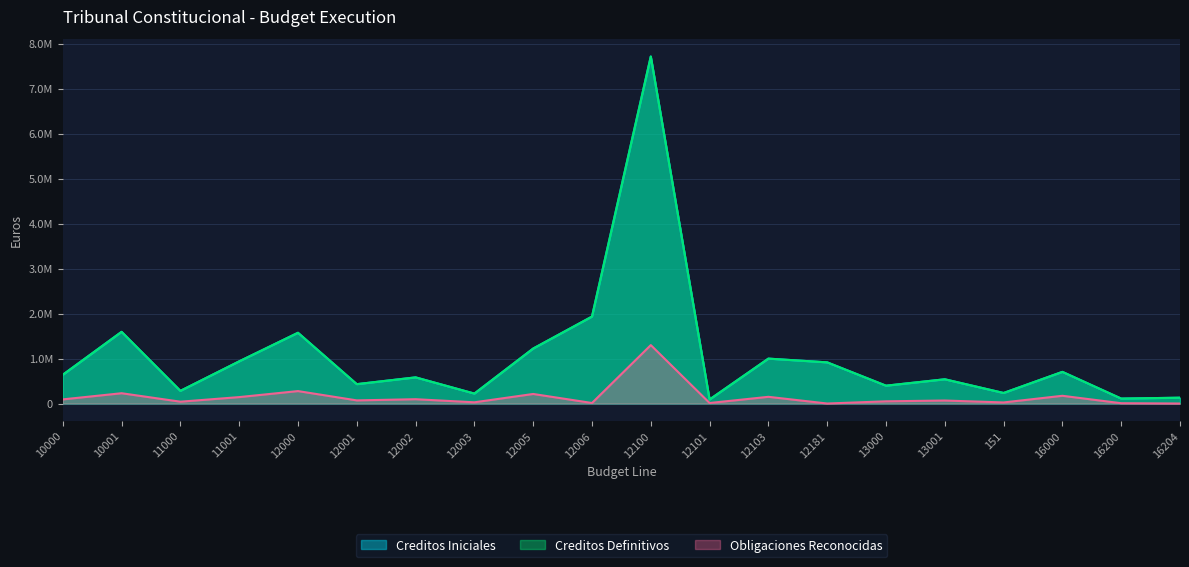

At 12000, list the series in order from largest to smallest.

Creditos Iniciales, Creditos Definitivos, Obligaciones Reconocidas